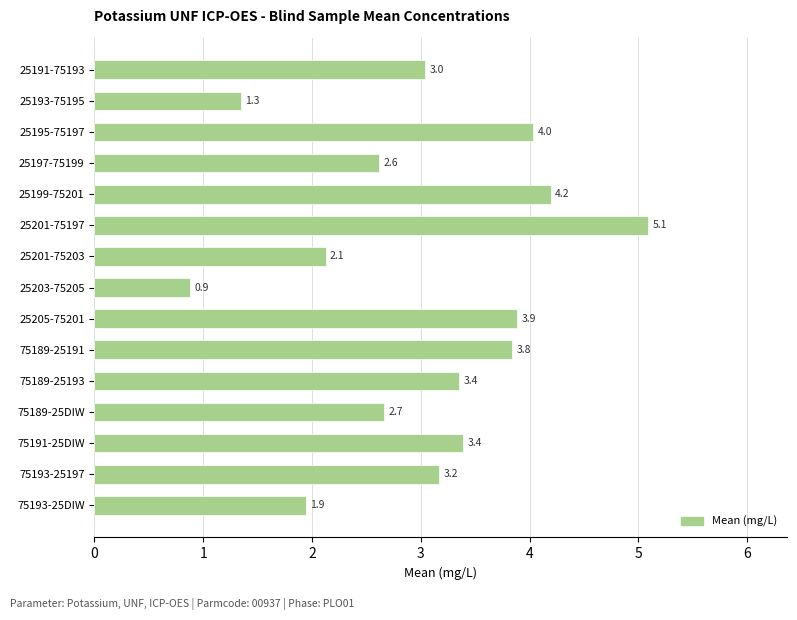

How many categories are shown in the chart?

15